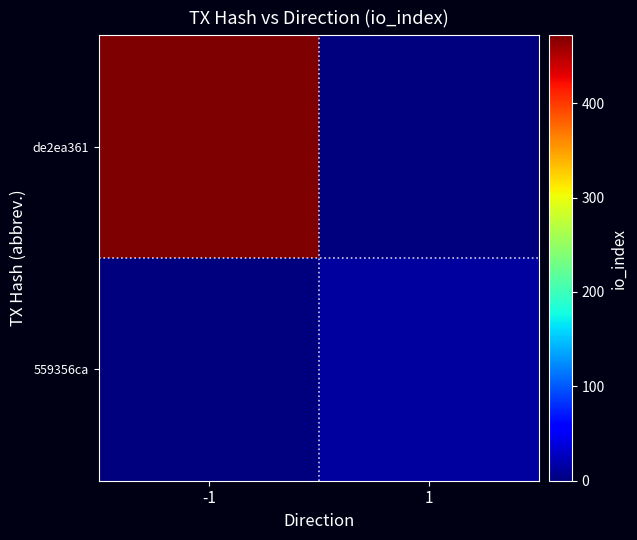

Reading left to right, what are all the values shown in this chart?

de2ea361: -1=472	1=0
559356ca: -1=0	1=14